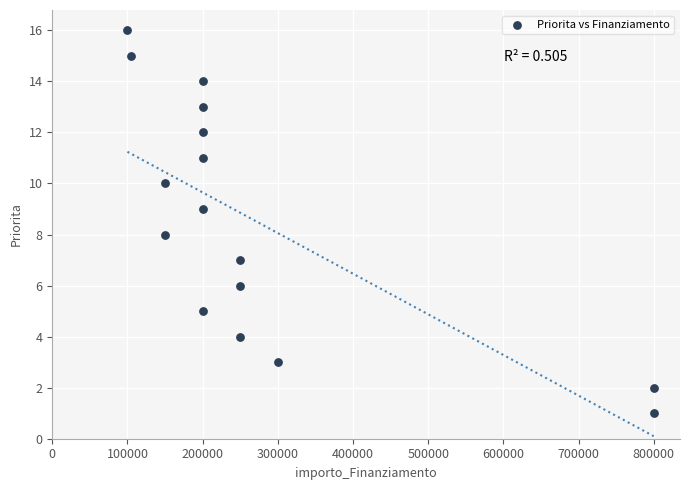

What is the range of Y values (max minus min)?

15